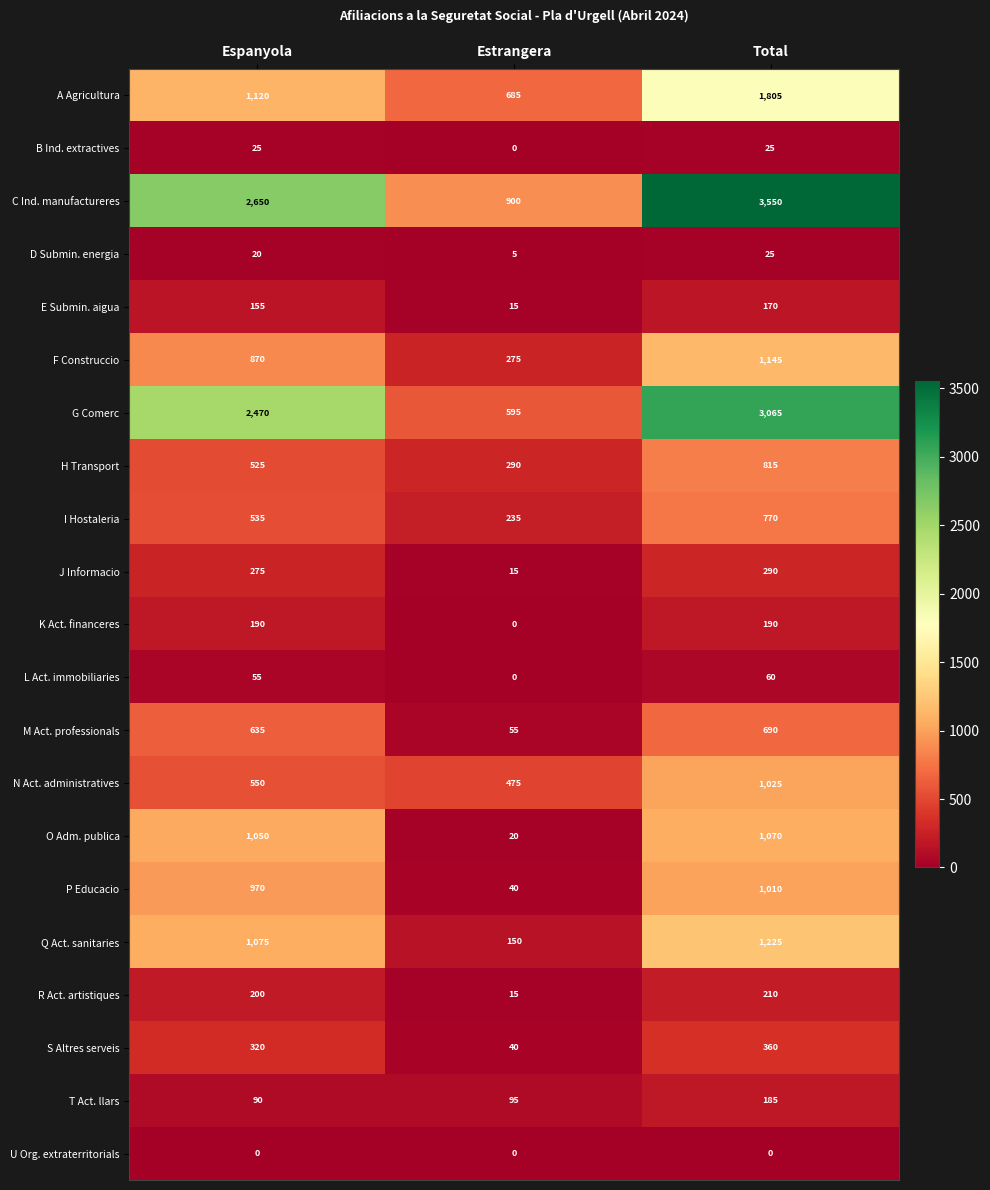

What is the difference between the maximum and second lowest values in the M Act. professionals series?

55